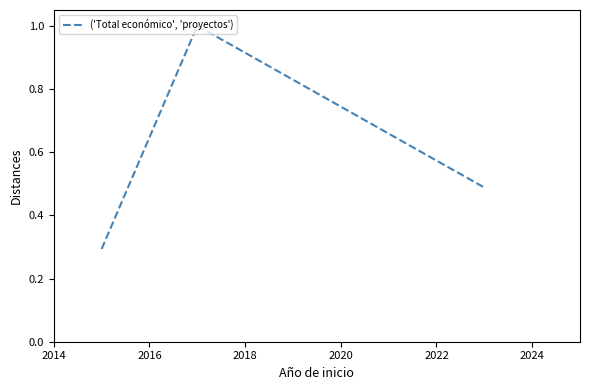

What is the minimum value shown in the chart?

0.3